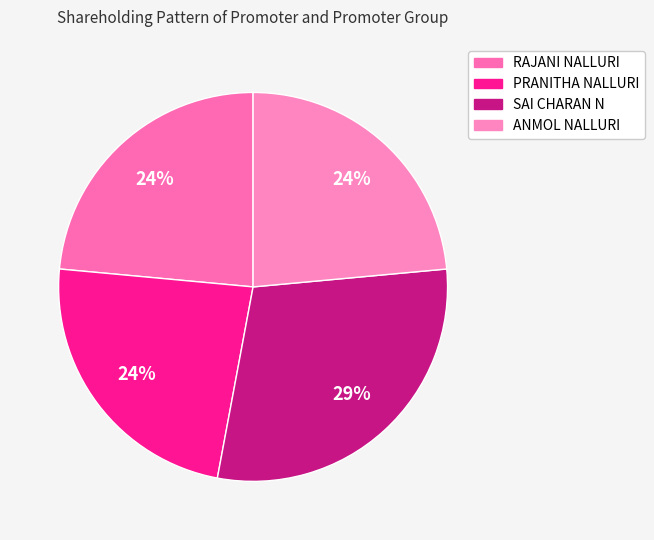

Is it true that SAI CHARAN N is 29% of the pie?

True